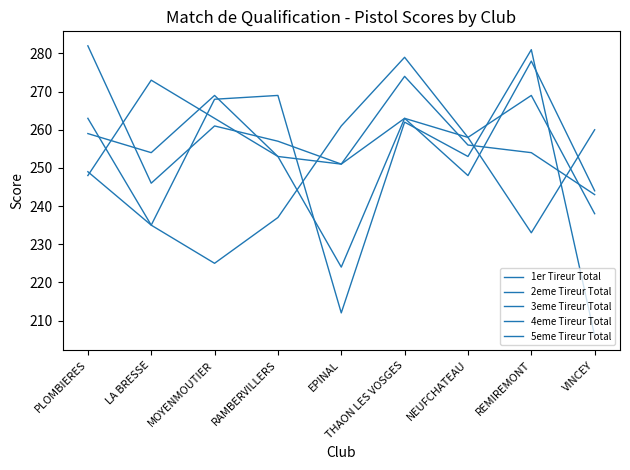

What is the sum of all 2eme Tireur Total values?

2251